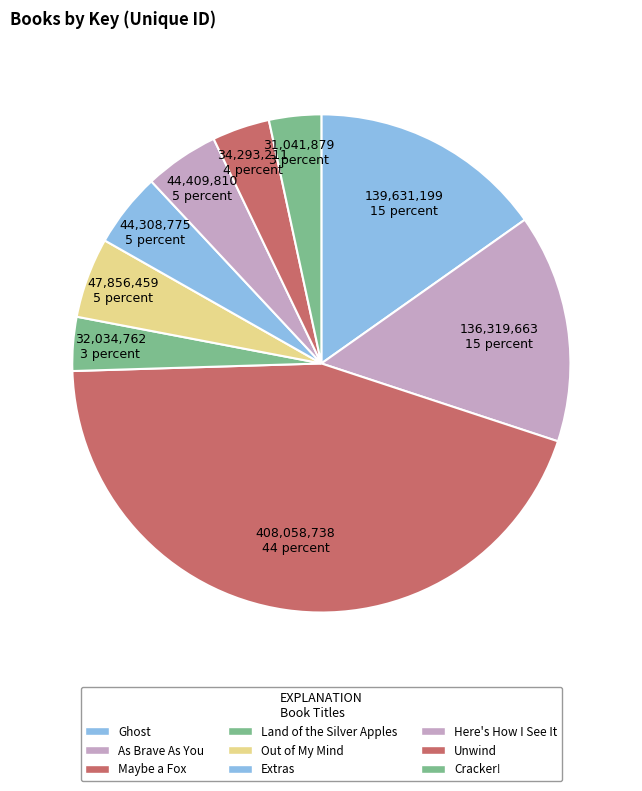

How many segments does this pie chart have?

9